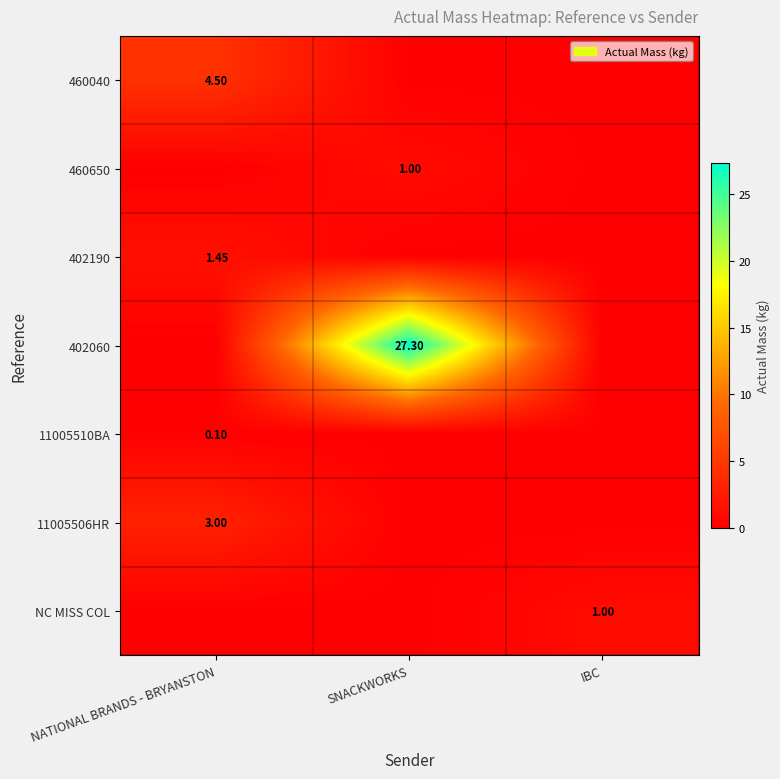

Is the value of NC MISS COL at IBC greater than the value of 402060 at SNACKWORKS?

No